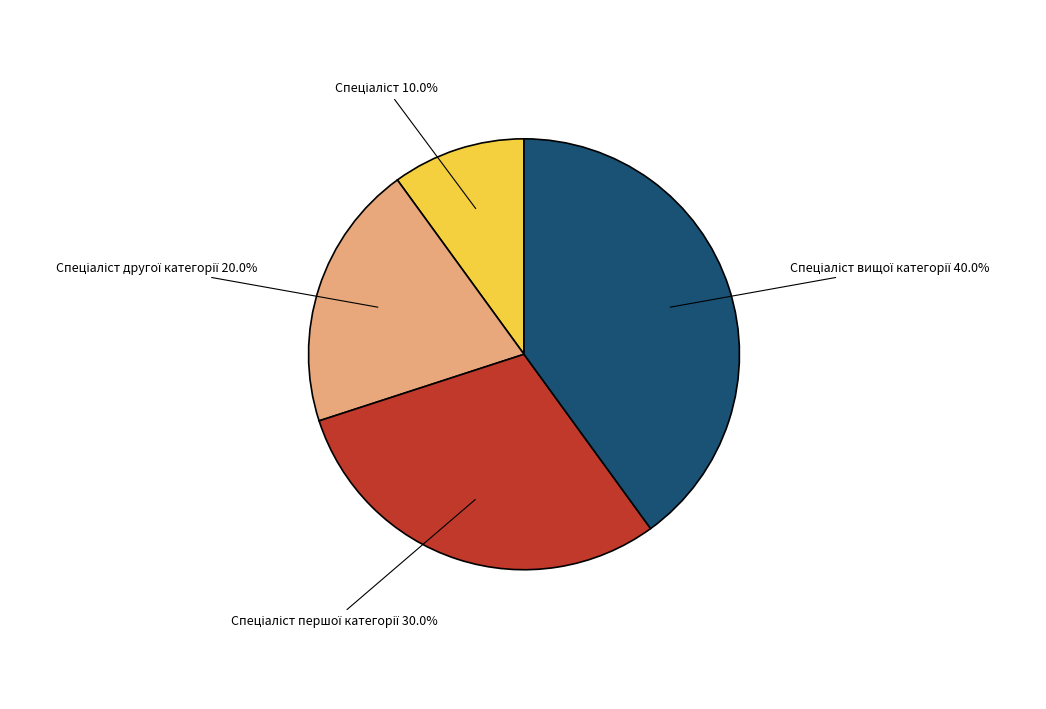

How many segments does this pie chart have?

4